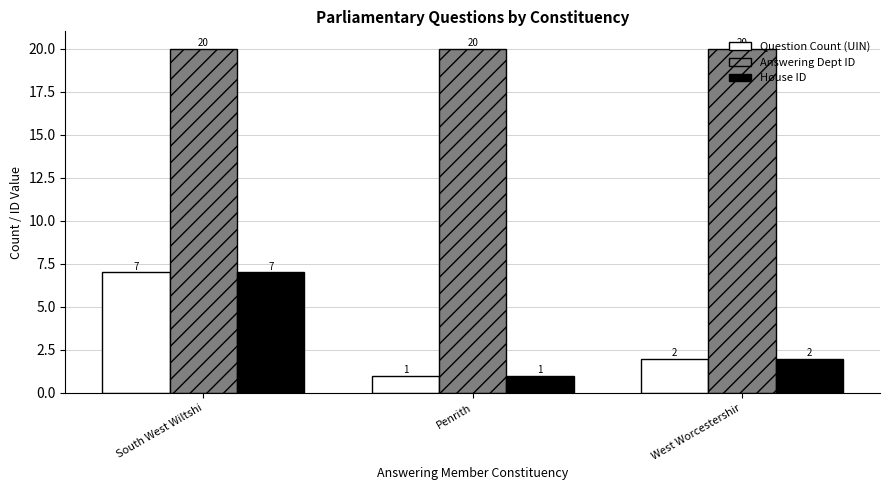

What is the sum of the Answering Dept ID values at South West Wiltshi and West Worcestershir?

40